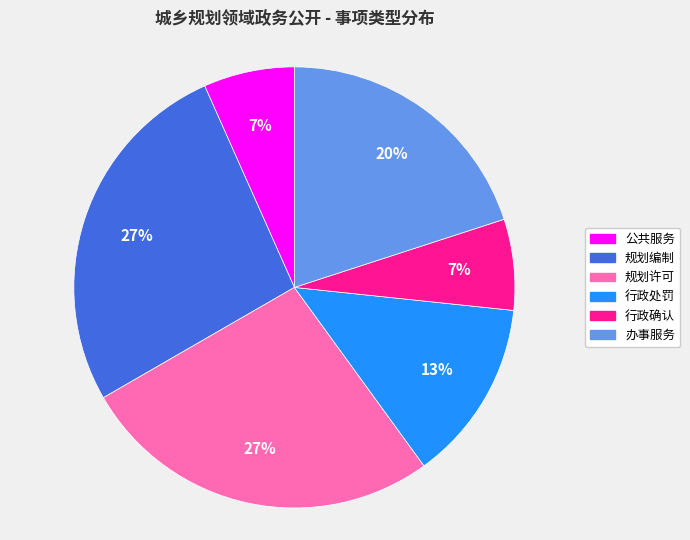

Which has a higher value, 行政确认 or 行政处罚?

行政处罚